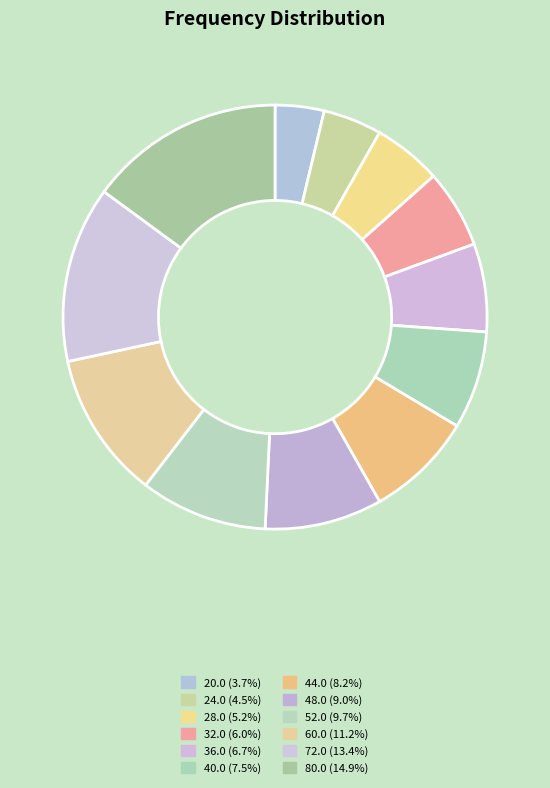

Which category has the smallest portion of the pie?

20.0